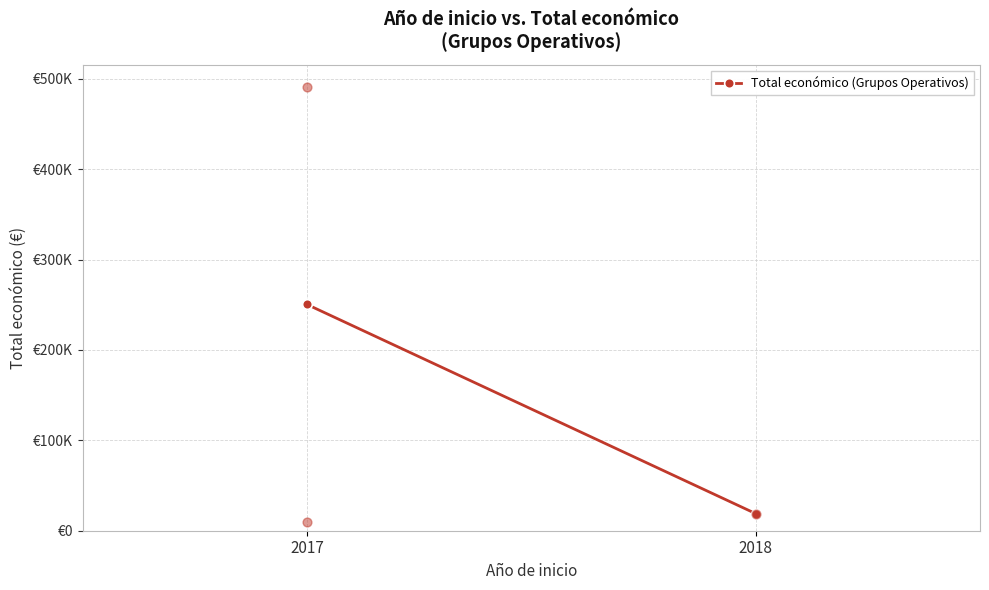

What is the change in value from 2017 to 2018?

-231471.5